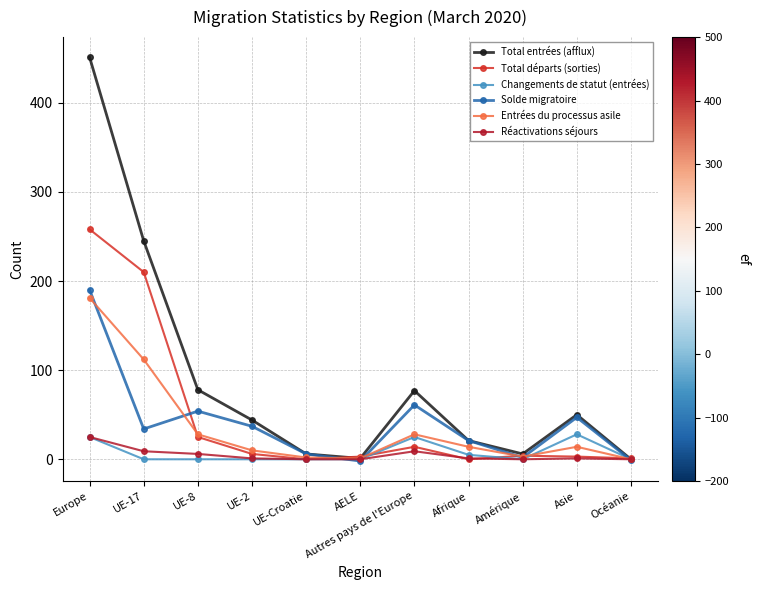

Where is Entrées du processus asile nearest to the value 90?

UE-17